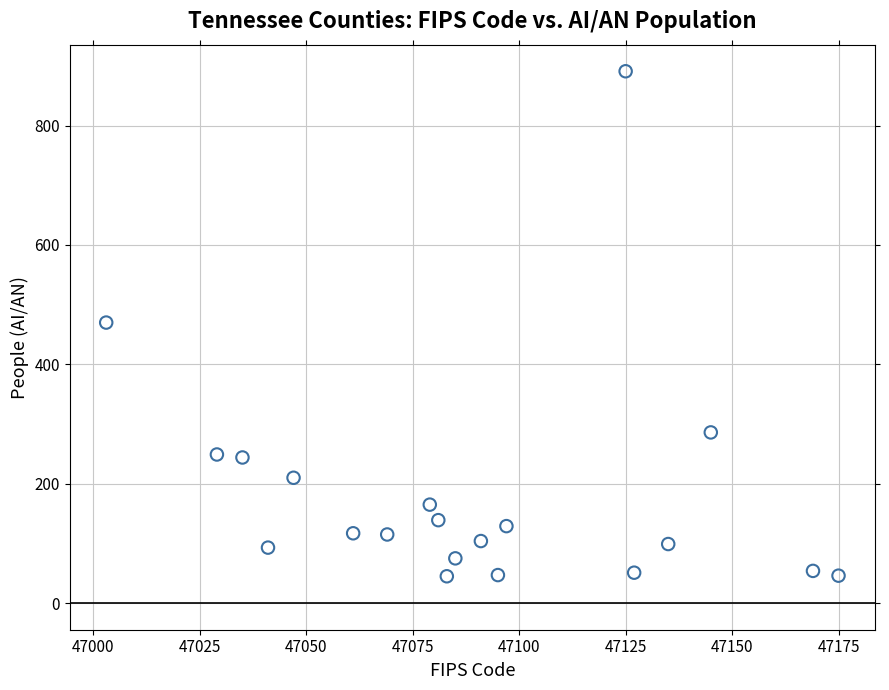

What is the range of X values (max minus min)?

172